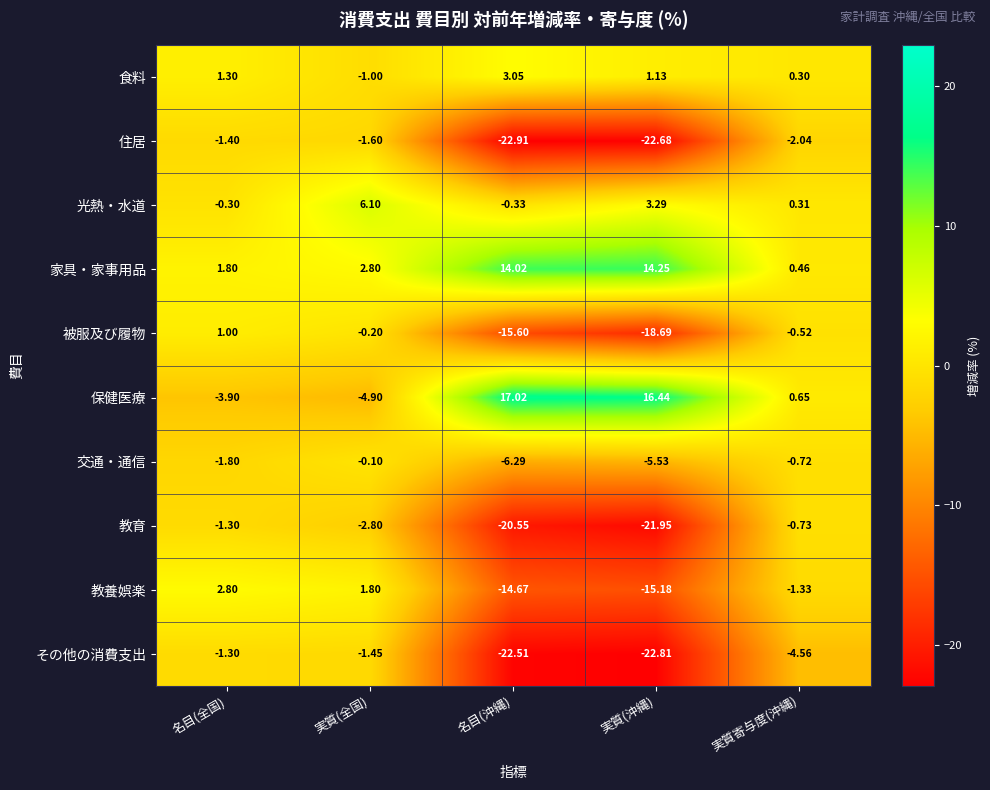

At which label is その他の消費支出 closest to -12?

実質寄与度(沖縄)